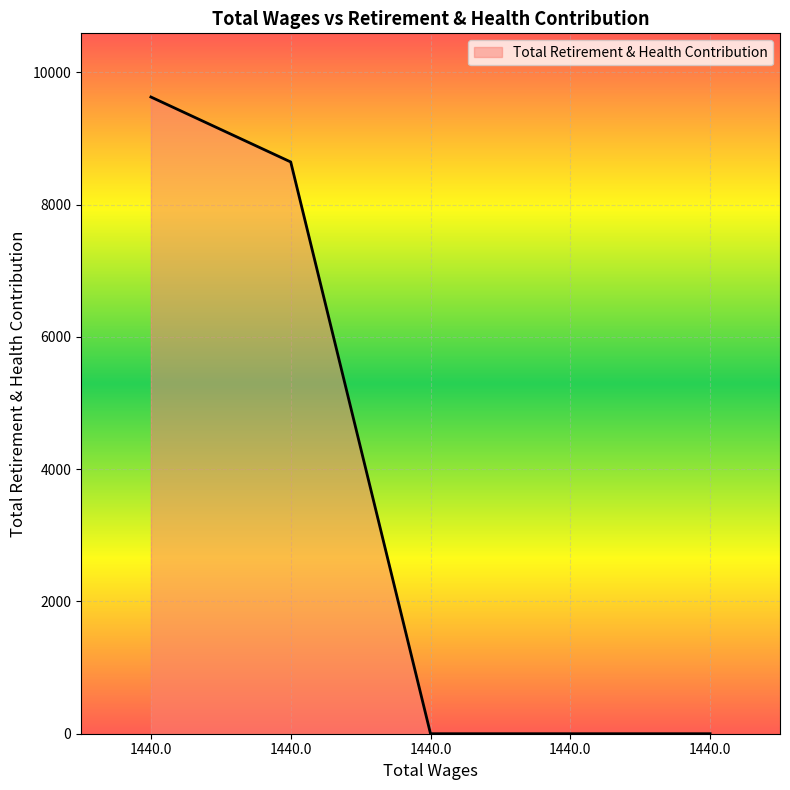

What is the difference between the values at 1440.0 and 1440.0?

9625